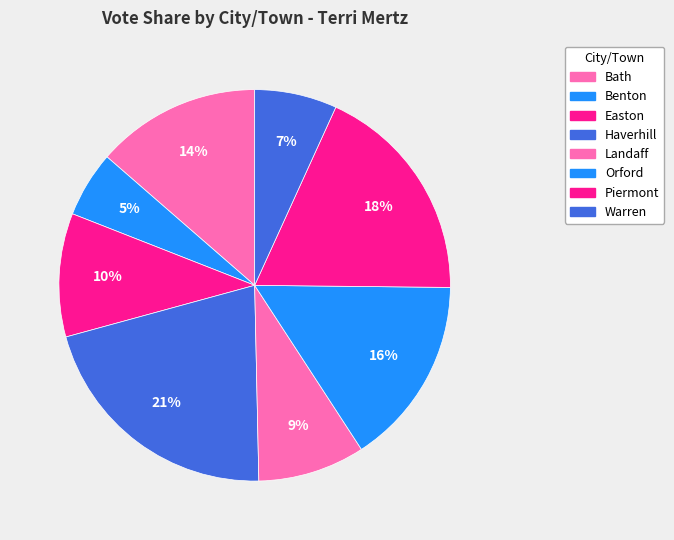

To the nearest percent, what percentage of the pie is Benton?

5%